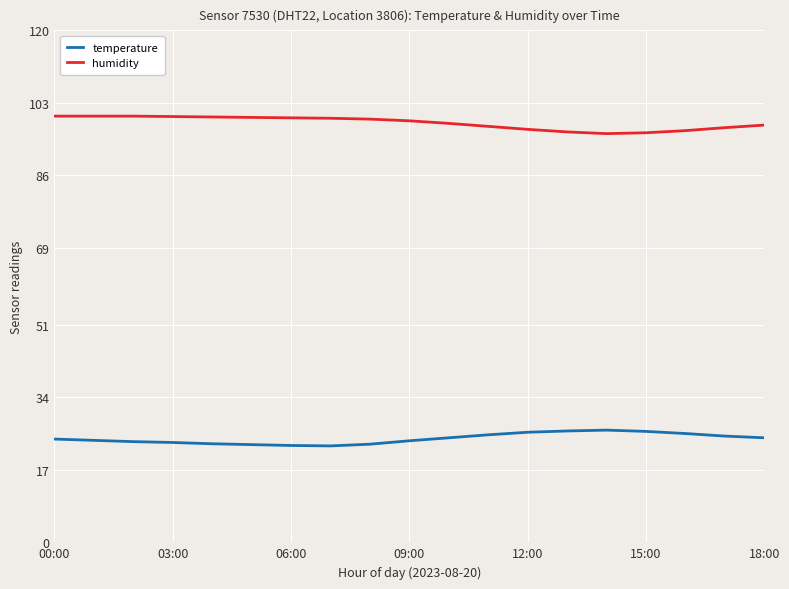

What is the lowest value of the temperature series?

22.6